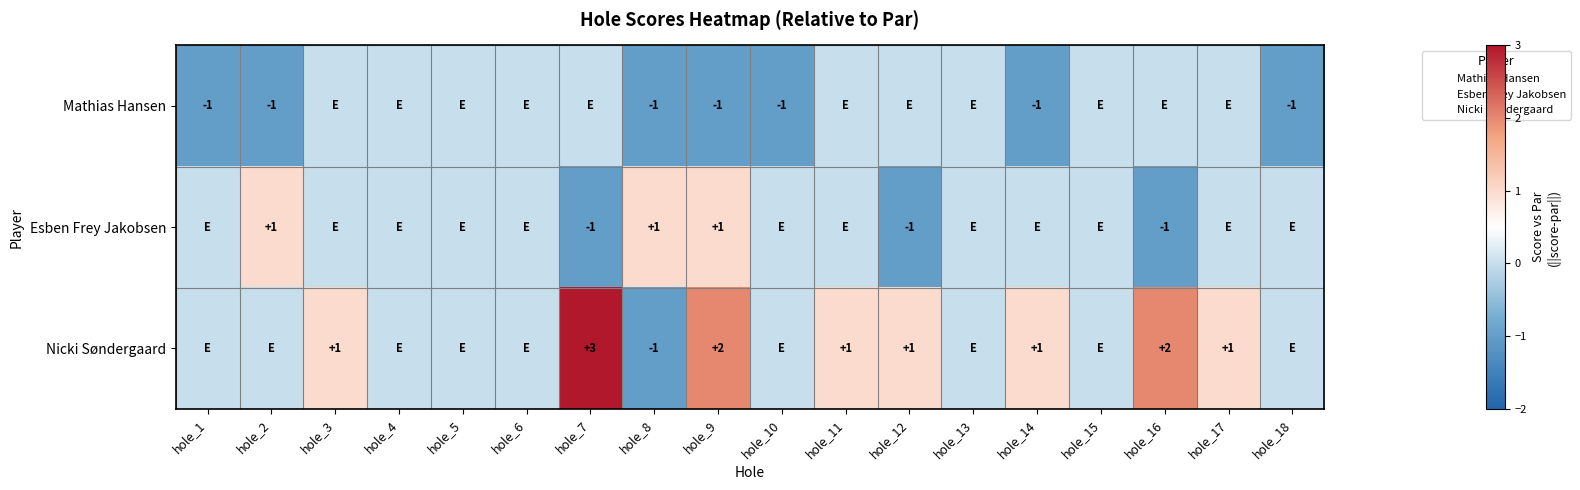

Is it true that Esben Frey Jakobsen equals -1 at hole_7?

True